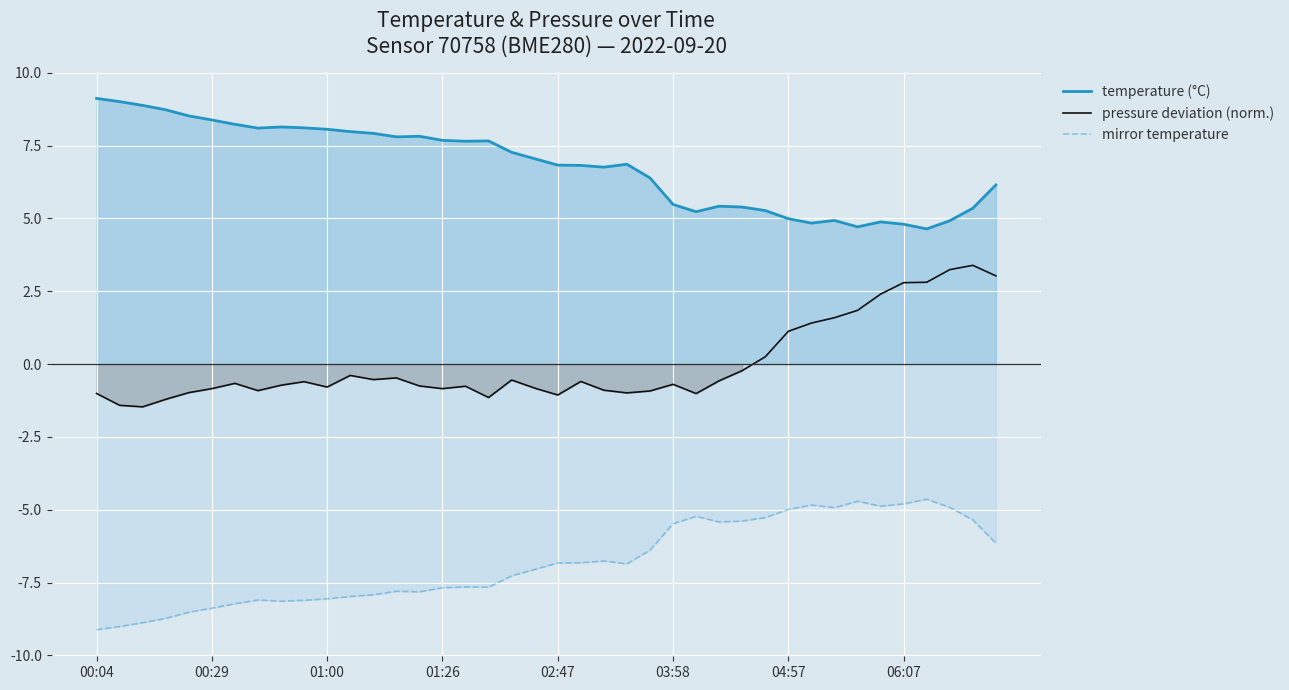

Reading left to right, extract all data points from this chart.

temperature (°C): 9.1	9.0	8.9	8.7	8.5	8.4	8.2	8.1	8.1	8.1	8.1	8.0	7.9	7.8	7.8	7.7	7.7	7.7	7.3	7.0	6.8	6.8	6.8	6.9	6.4	5.5	5.2	5.4	5.4	5.3	5.0	4.8	4.9	4.7	4.9	4.8	4.6	4.9	5.3	6.2
pressure deviation (norm.): -1.0	-1.4	-1.5	-1.2	-1.0	-0.8	-0.7	-0.9	-0.7	-0.6	-0.8	-0.4	-0.5	-0.5	-0.8	-0.8	-0.8	-1.1	-0.5	-0.8	-1.1	-0.6	-0.9	-1.0	-0.9	-0.7	-1.0	-0.6	-0.2	0.2	1.1	1.4	1.6	1.8	2.4	2.8	2.8	3.2	3.4	3.0
mirror temperature: -9.1	-9.0	-8.9	-8.7	-8.5	-8.4	-8.2	-8.1	-8.1	-8.1	-8.1	-8.0	-7.9	-7.8	-7.8	-7.7	-7.7	-7.7	-7.3	-7.0	-6.8	-6.8	-6.8	-6.9	-6.4	-5.5	-5.2	-5.4	-5.4	-5.3	-5.0	-4.8	-4.9	-4.7	-4.9	-4.8	-4.6	-4.9	-5.3	-6.2